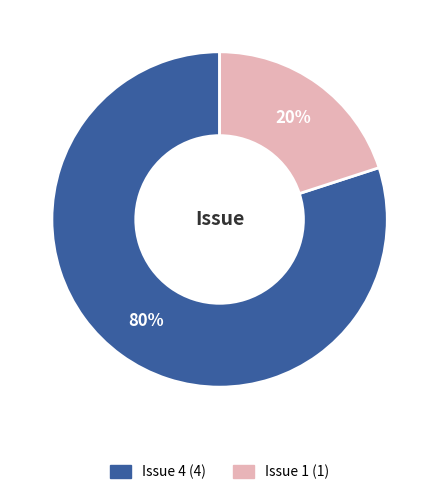

The Issue 4 slice represents 70% of the pie. True or false?

False